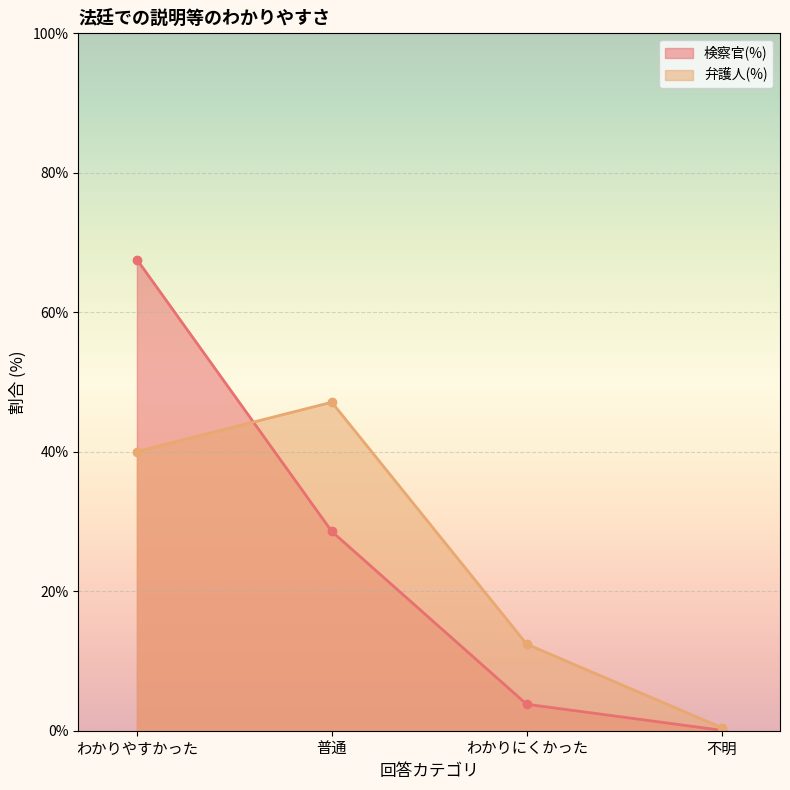

Which series has the largest total across all categories?

検察官(%)